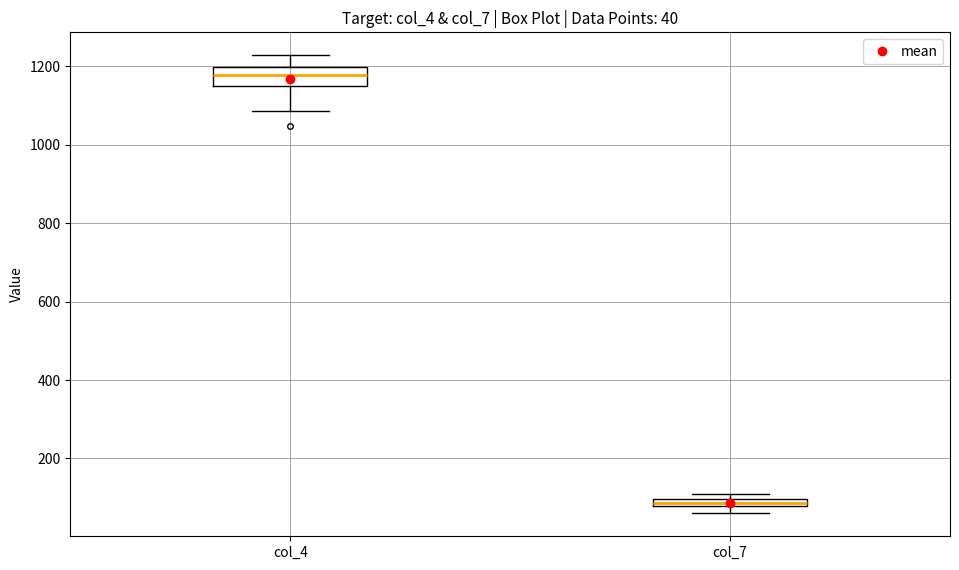

Which box is the tallest, from its lower edge to its upper edge?

col_4